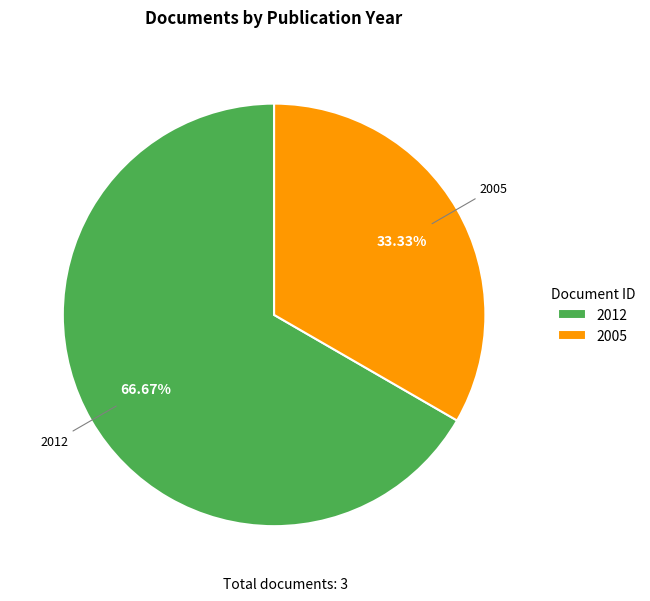

Rank the categories by value from lowest to highest.

2005, 2012